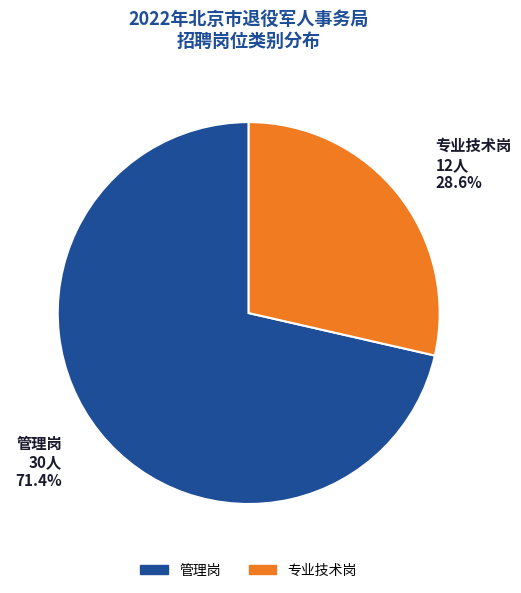

To the nearest percent, what is the difference between the 专业技术岗 and 管理岗 slice percentages?

43%